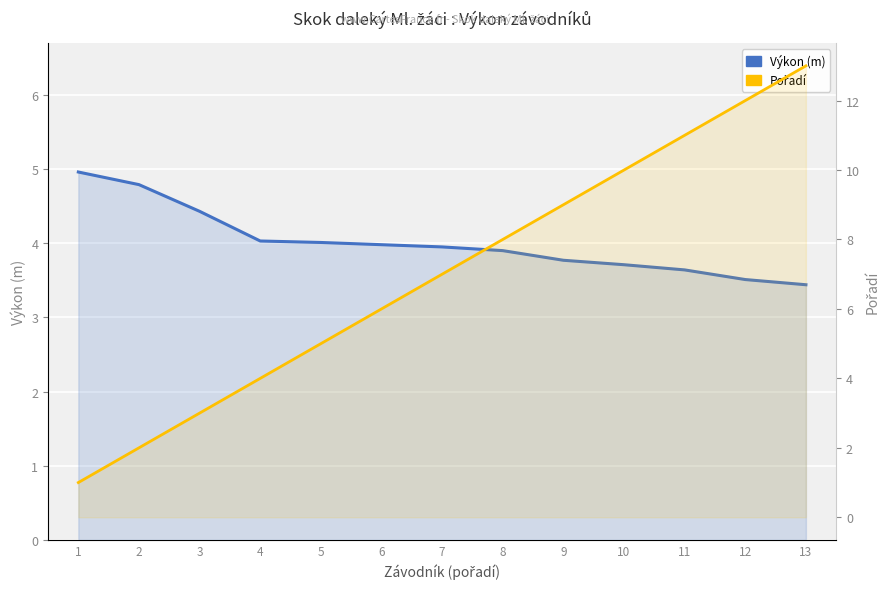

Rank the series by their average value, from lowest to highest.

Výkon (m), Pořadí